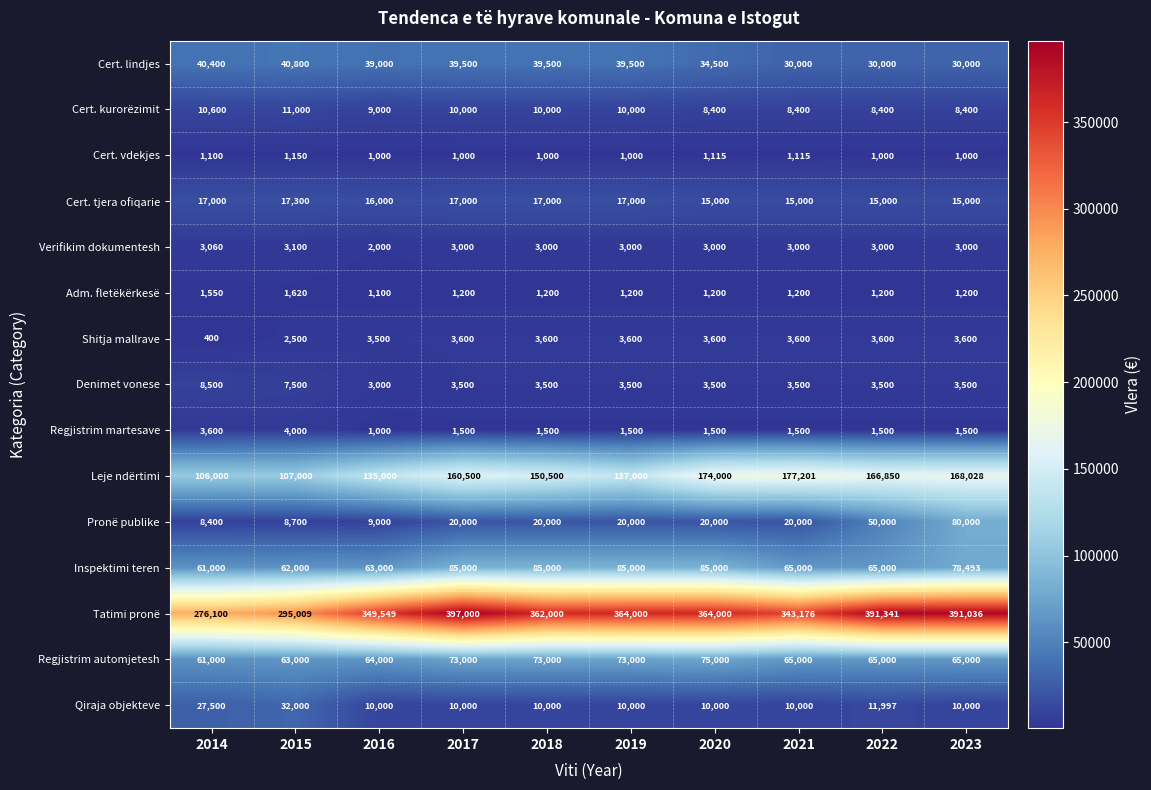

What is the sum of the Adm. fletëkërkesë values at 2022 and 2023?

2400